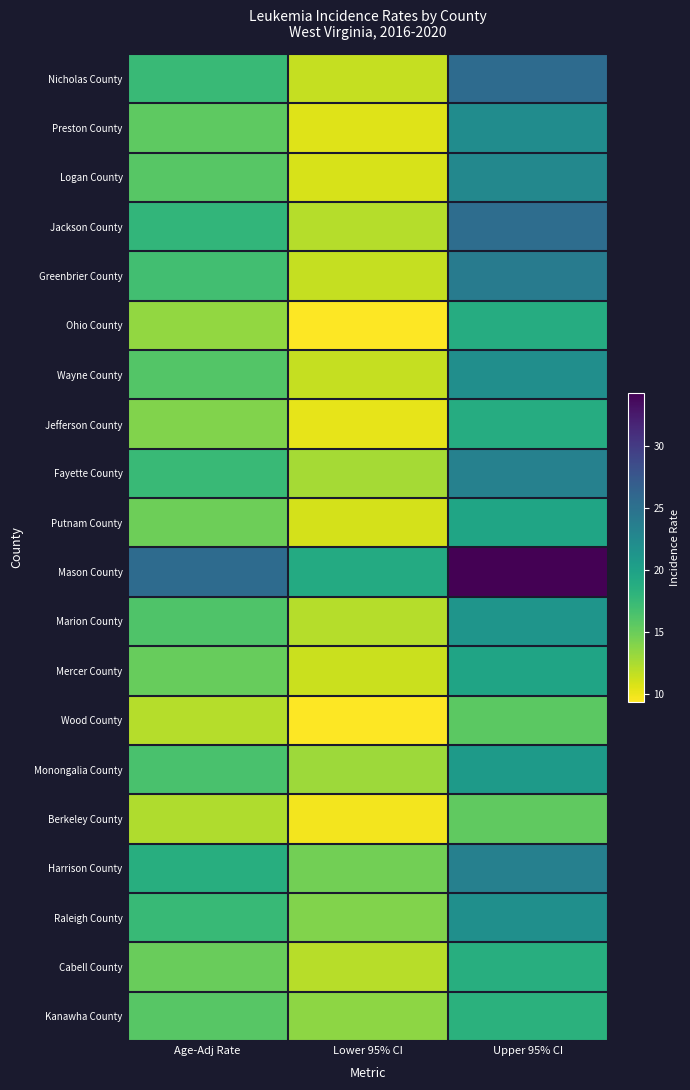

Reading left to right, list all the values displayed in this chart.

Kanawha County: Age-Adj Rate=15.8	Lower 95% CI=13.5	Upper 95% CI=18.3
Cabell County: Age-Adj Rate=15.0	Lower 95% CI=12.0	Upper 95% CI=18.6
Raleigh County: Age-Adj Rate=17.5	Lower 95% CI=14.0	Upper 95% CI=21.8
Harrison County: Age-Adj Rate=18.6	Lower 95% CI=14.6	Upper 95% CI=23.4
Berkeley County: Age-Adj Rate=12.3	Lower 95% CI=9.7	Upper 95% CI=15.4
Monongalia County: Age-Adj Rate=16.5	Lower 95% CI=13.0	Upper 95% CI=20.7
Wood County: Age-Adj Rate=12.1	Lower 95% CI=9.3	Upper 95% CI=15.6
Mercer County: Age-Adj Rate=15.1	Lower 95% CI=11.3	Upper 95% CI=19.7
Marion County: Age-Adj Rate=16.2	Lower 95% CI=12.1	Upper 95% CI=21.3
Mason County: Age-Adj Rate=25.6	Lower 95% CI=19.0	Upper 95% CI=34.3
Putnam County: Age-Adj Rate=14.8	Lower 95% CI=10.9	Upper 95% CI=19.6
Fayette County: Age-Adj Rate=17.4	Lower 95% CI=12.7	Upper 95% CI=23.3
Jefferson County: Age-Adj Rate=14.0	Lower 95% CI=10.2	Upper 95% CI=18.8
Wayne County: Age-Adj Rate=16.0	Lower 95% CI=11.5	Upper 95% CI=21.9
Ohio County: Age-Adj Rate=13.4	Lower 95% CI=9.3	Upper 95% CI=18.8
Greenbrier County: Age-Adj Rate=16.9	Lower 95% CI=11.5	Upper 95% CI=23.9
Jackson County: Age-Adj Rate=17.8	Lower 95% CI=12.1	Upper 95% CI=25.4
Logan County: Age-Adj Rate=15.8	Lower 95% CI=10.8	Upper 95% CI=22.6
Preston County: Age-Adj Rate=15.5	Lower 95% CI=10.5	Upper 95% CI=22.1
Nicholas County: Age-Adj Rate=17.4	Lower 95% CI=11.5	Upper 95% CI=25.6